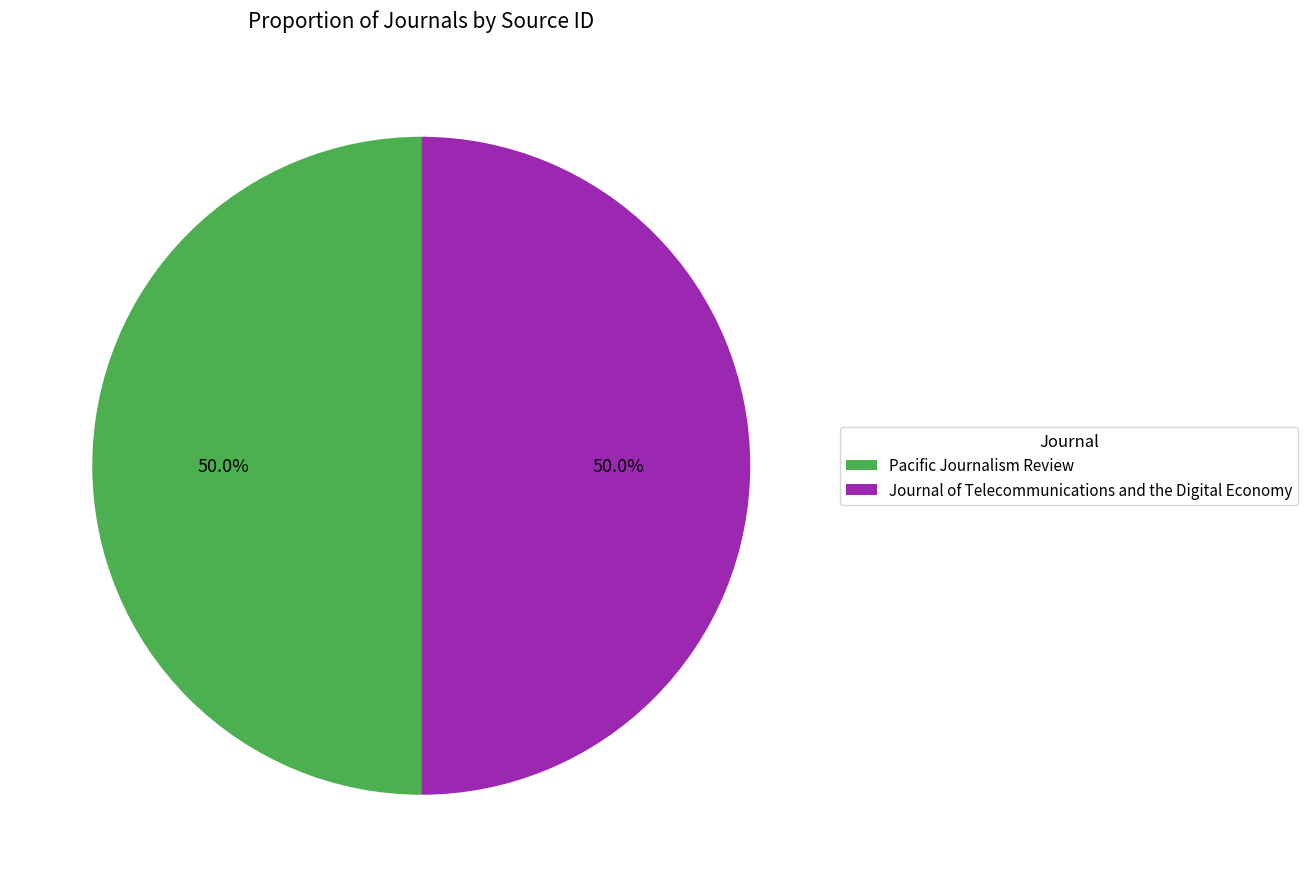

What percentage is NOT represented by Journal of Telecommunications and the Digital Economy?

50.0%